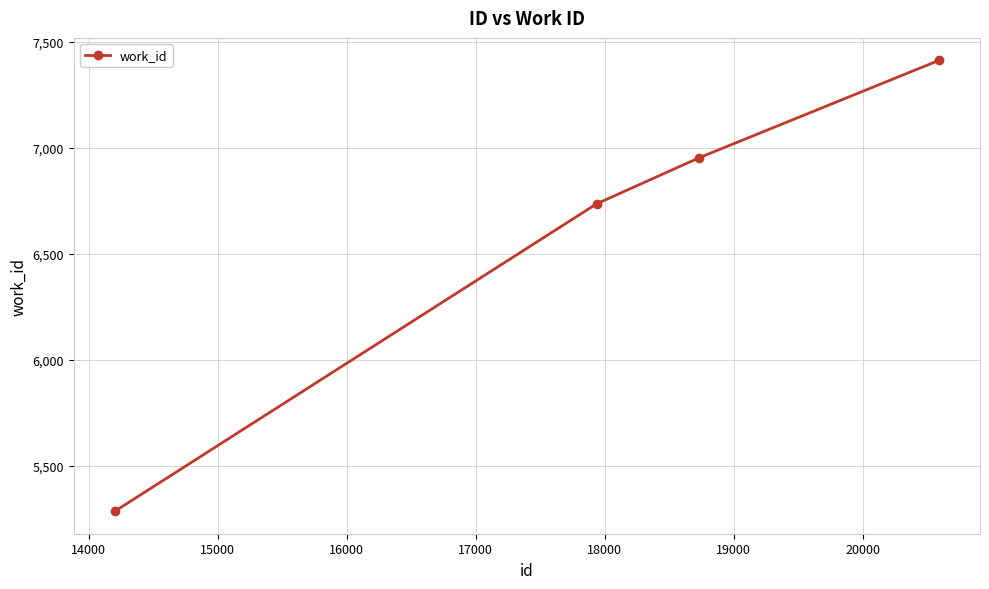

True or false: there are more than 2 points higher than both neighbors.

False